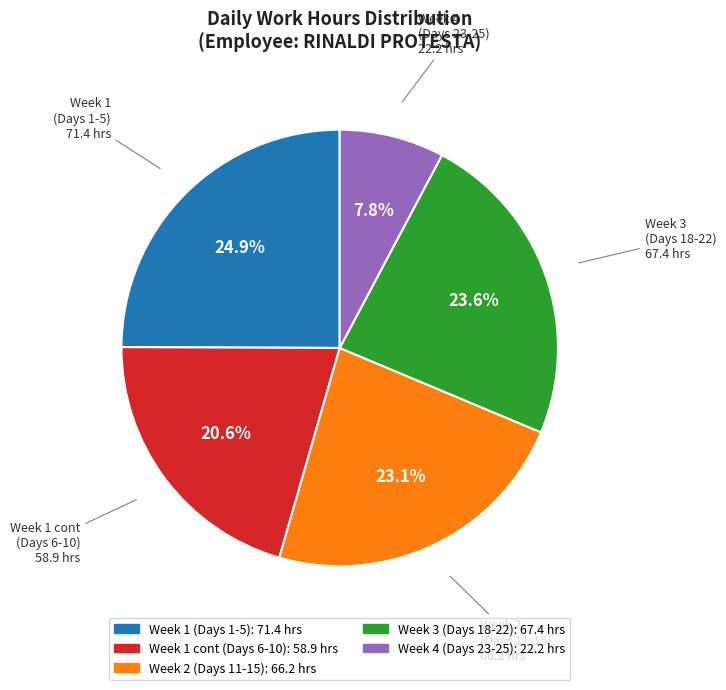

Count the number of slices in the pie.

5